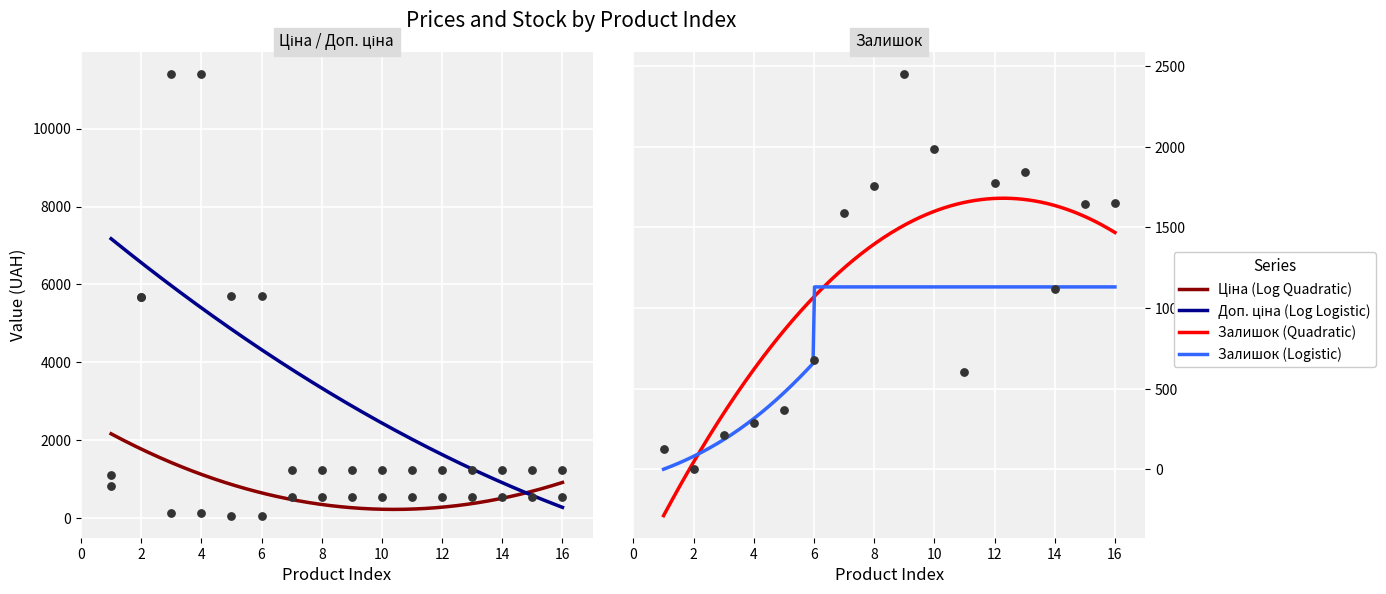

Which series has the largest Y range (max minus min)?

Доп. ціна